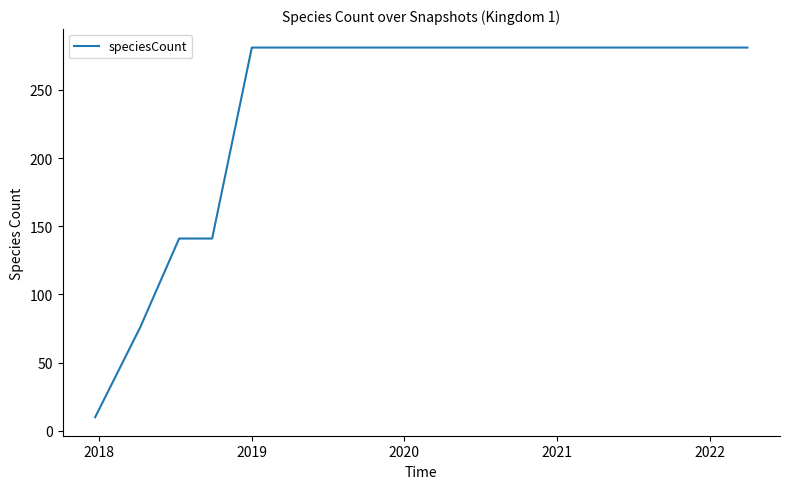

How many lines are shown in the chart?

1